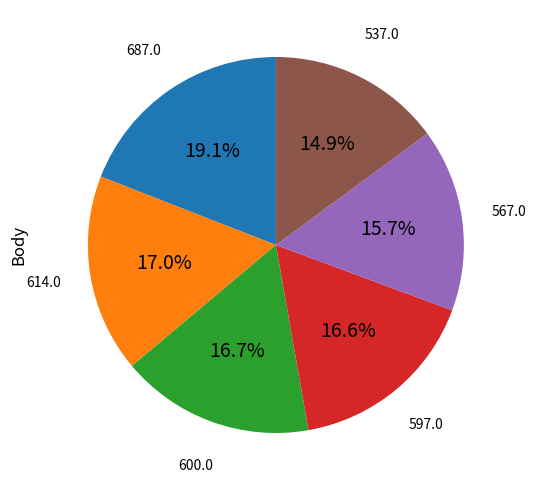

How many slices are in this pie chart?

6